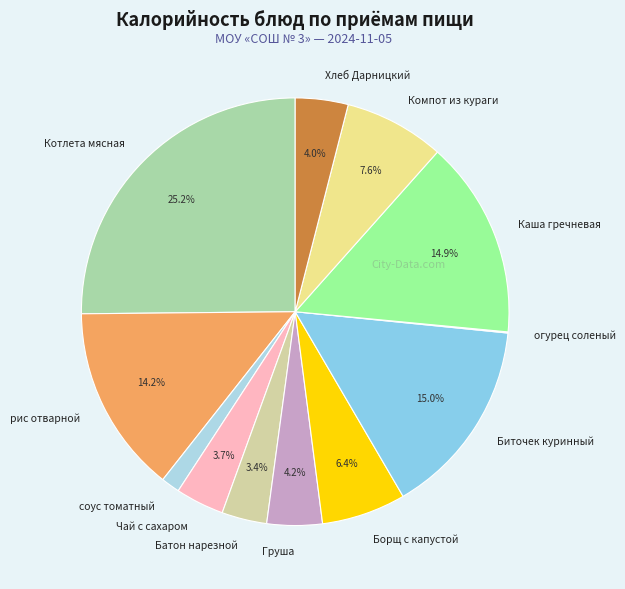

The Борщ с капустой slice represents 1% of the pie. True or false?

False